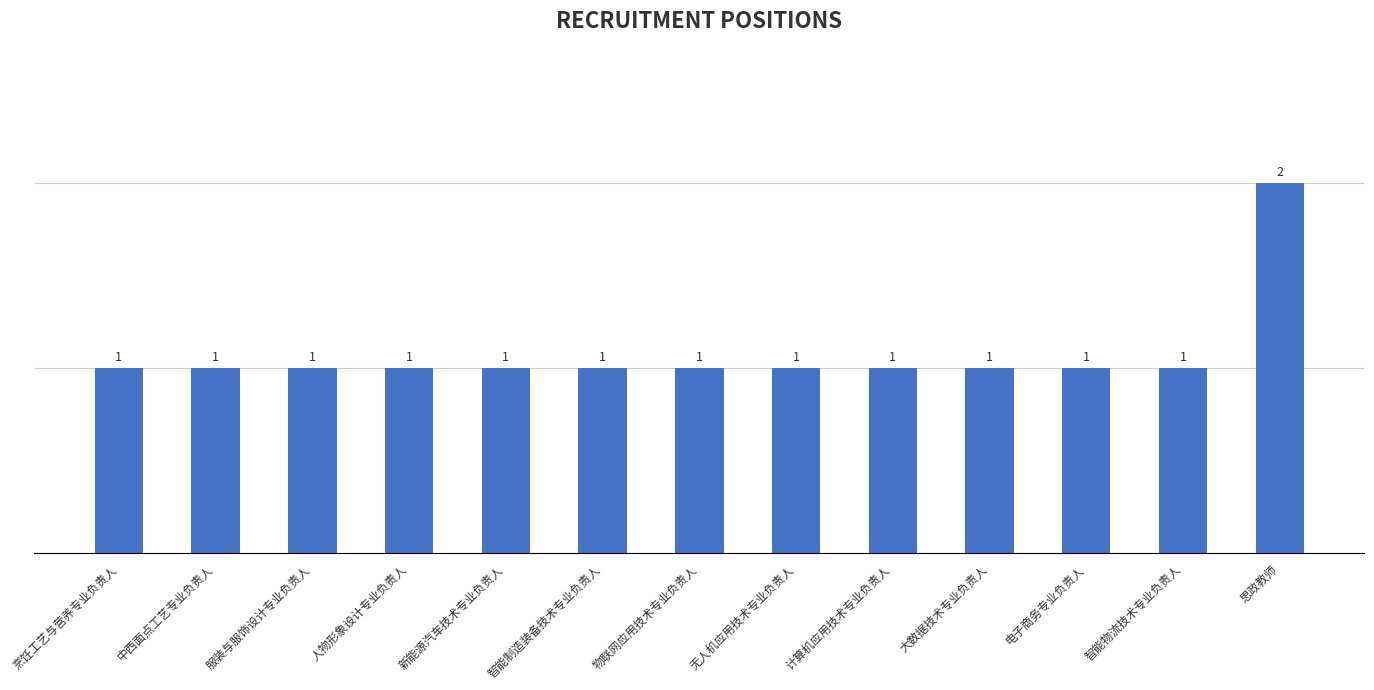

What position from the right is 物联网应用技术专业负责人?

7